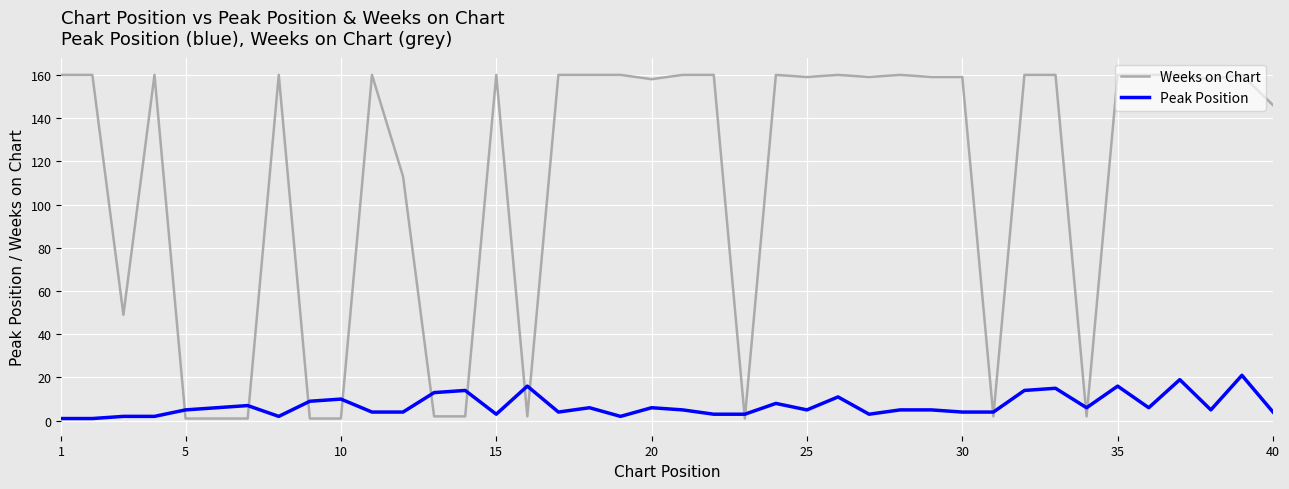

Which series has the widest spread of values?

Weeks on Chart